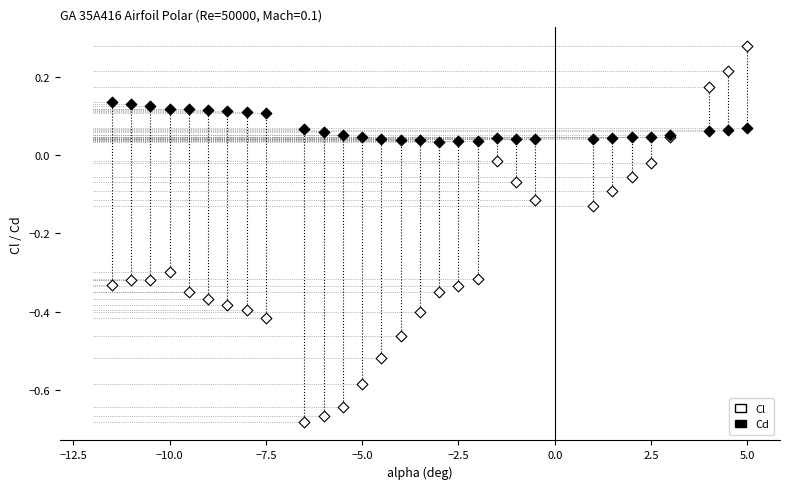

Which series has the widest spread of Y values?

Cl